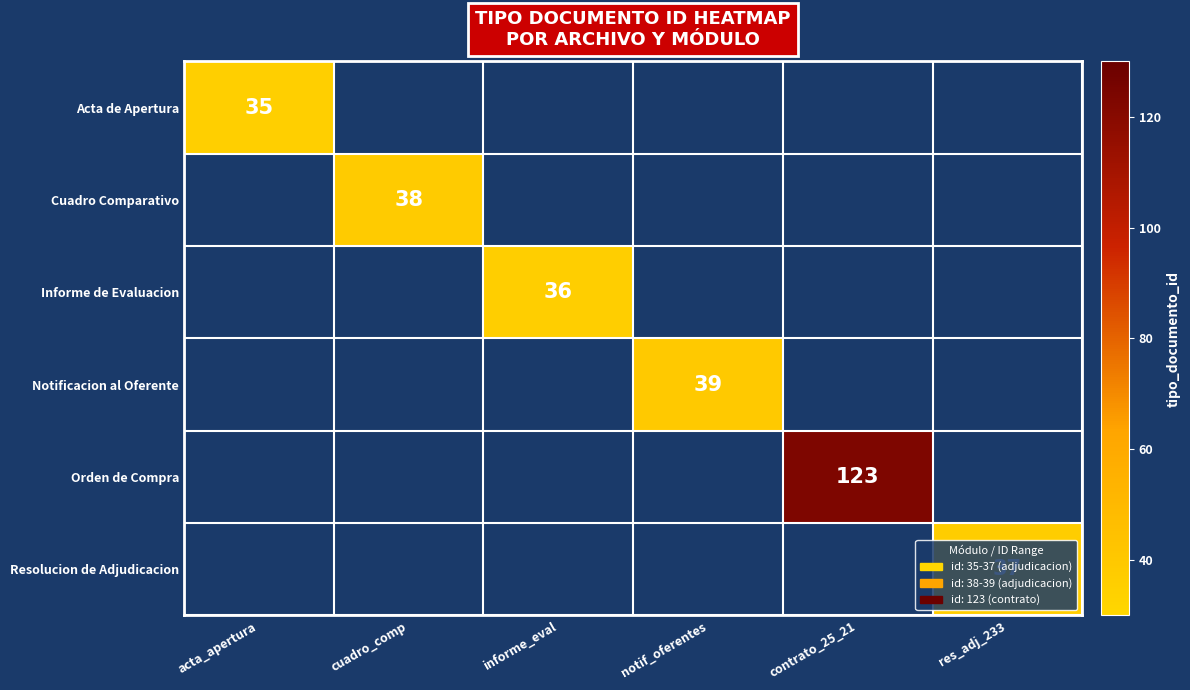

The value of Orden de Compra at contrato_25_21 is 123. True or false?

True